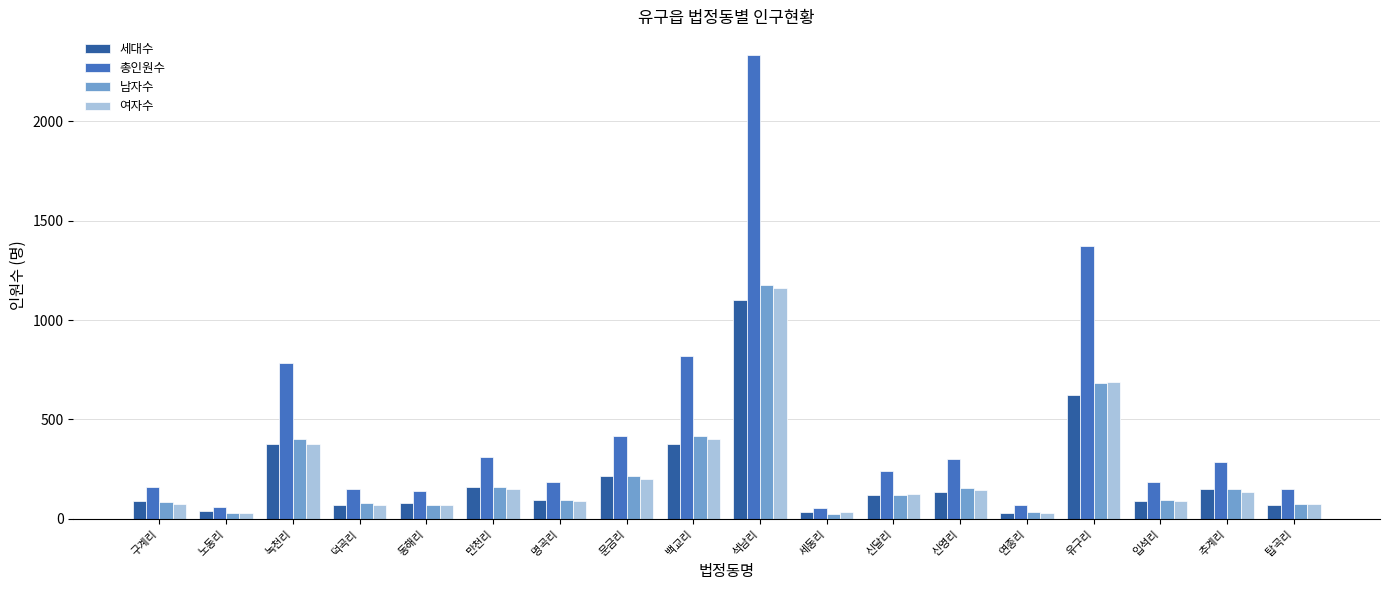

Which label corresponds to the largest value in the chart?

석남리